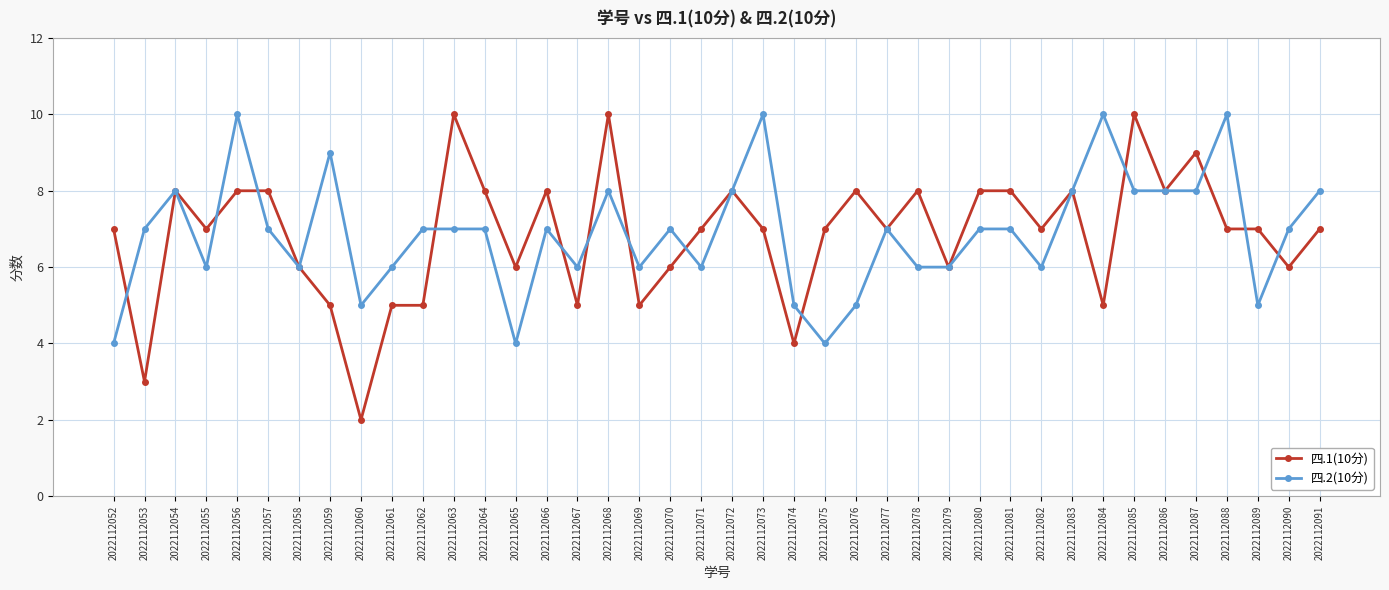

Which series changed the most between 2022112064 and 2022112072?

四.2(10分)